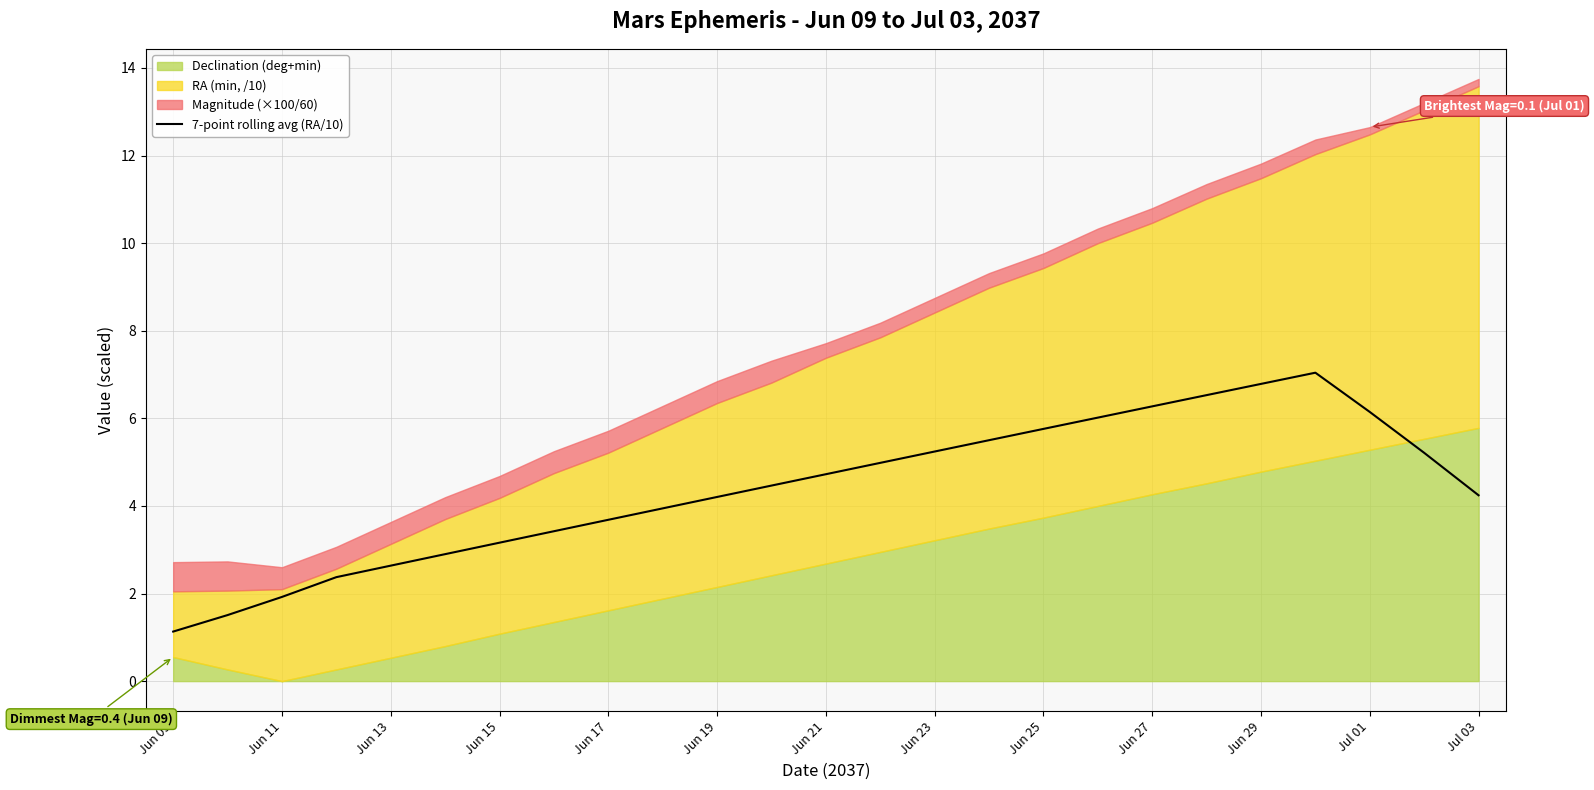

The value of 7-point rolling avg (RA/10) at Jul 01 is 6.1. True or false?

True